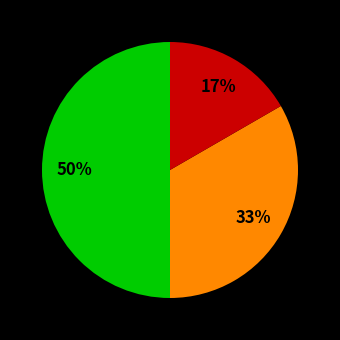

How many segments does this pie chart have?

3